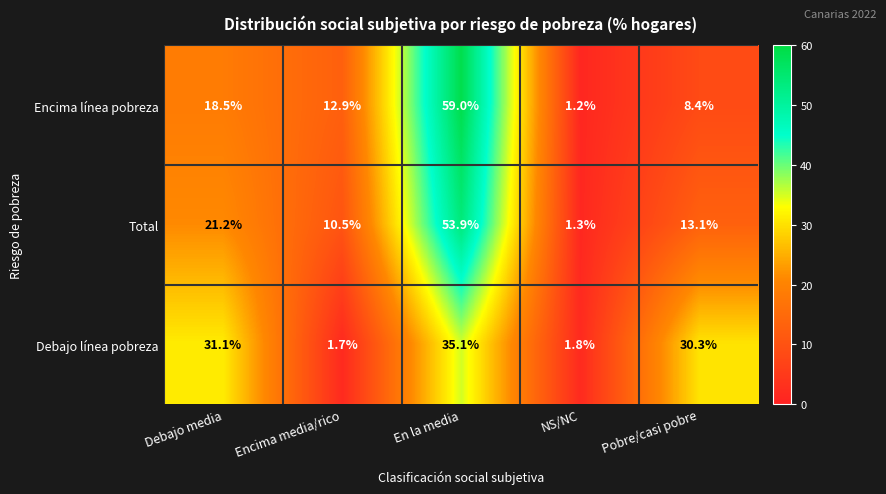

Rank the series at Pobre/casi pobre from highest to lowest value.

Debajo línea pobreza, Total, Encima línea pobreza